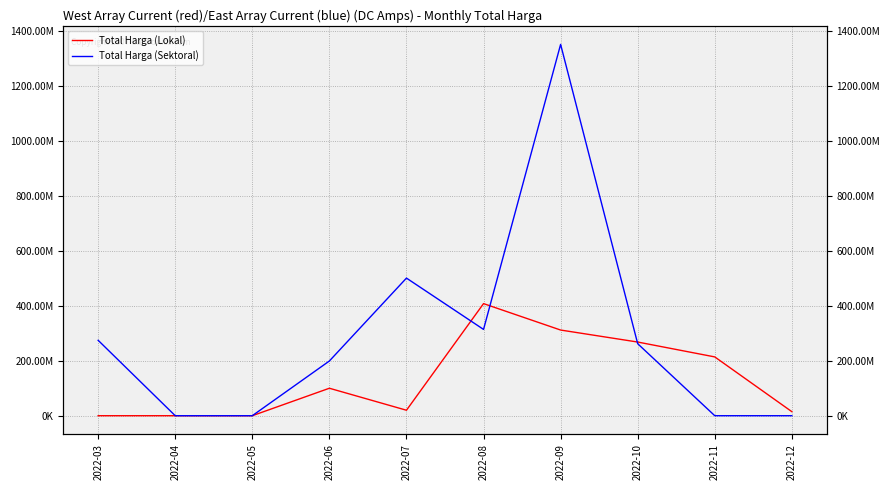

What is the total value across all series at 2022-11?

214040000